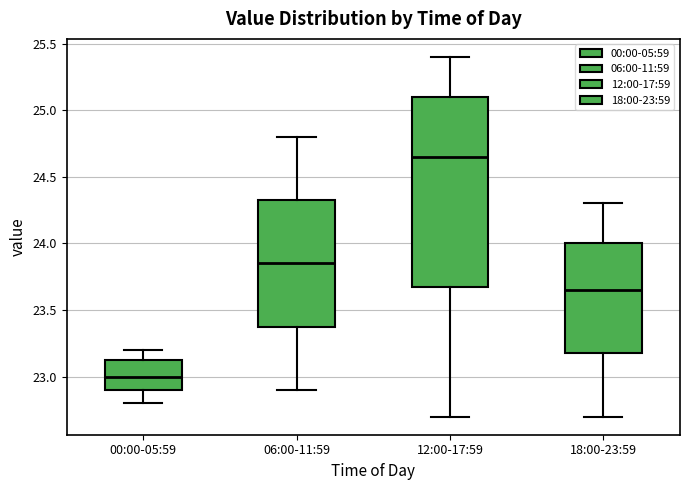

Where does the lower whisker of the box for 12:00-17:59 end on the y-axis? The values are not printed on the chart, so give them approximately, as read against the axis.

22.70